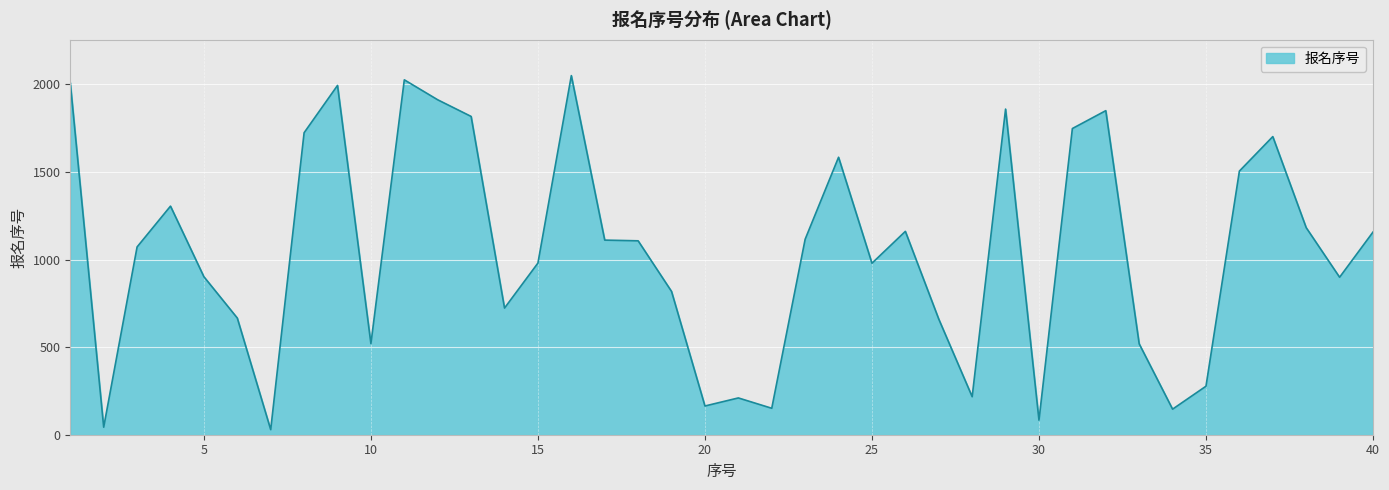

What is the difference between the maximum and minimum values?

2021